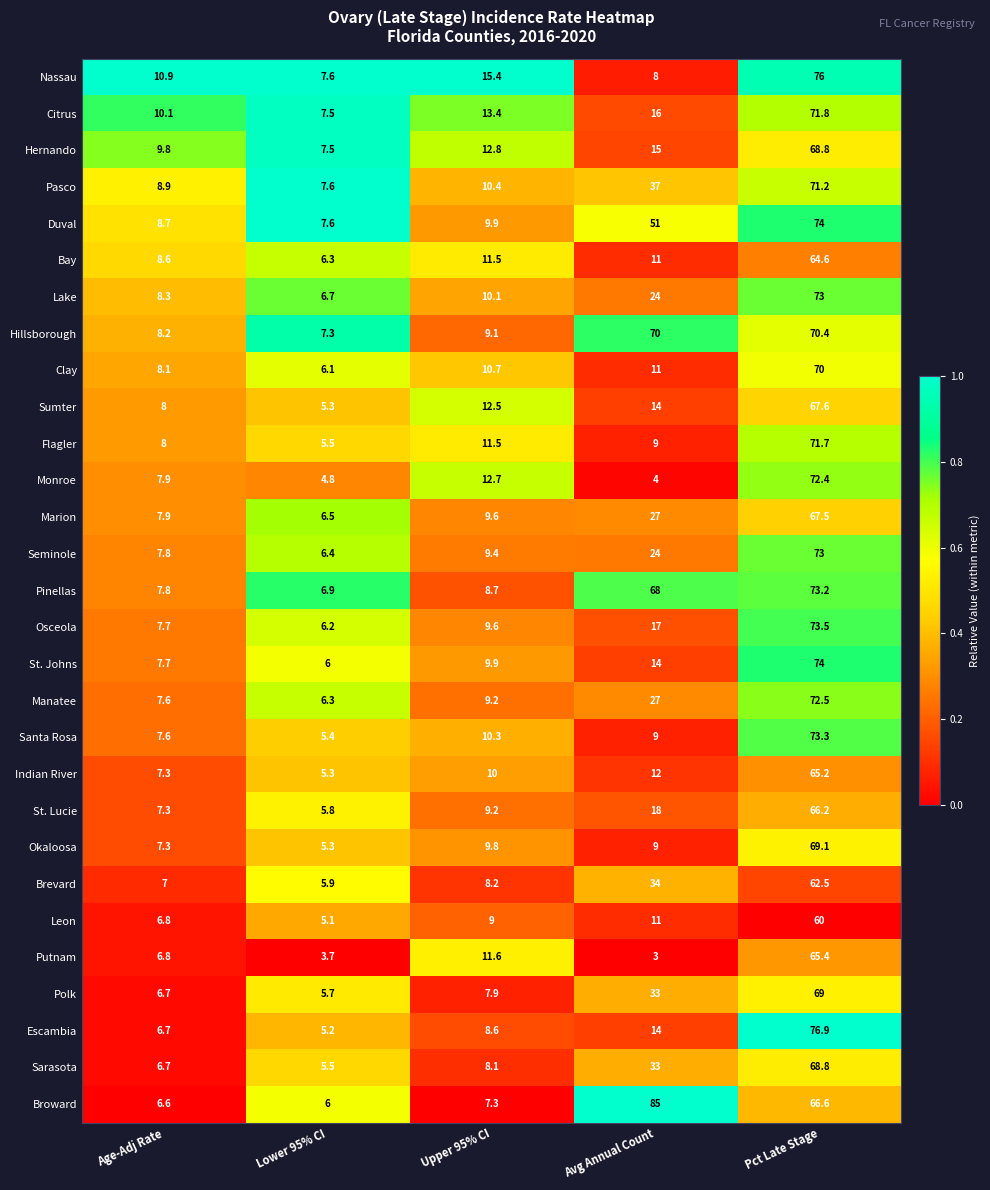

Which series has the largest total across all categories?

Broward